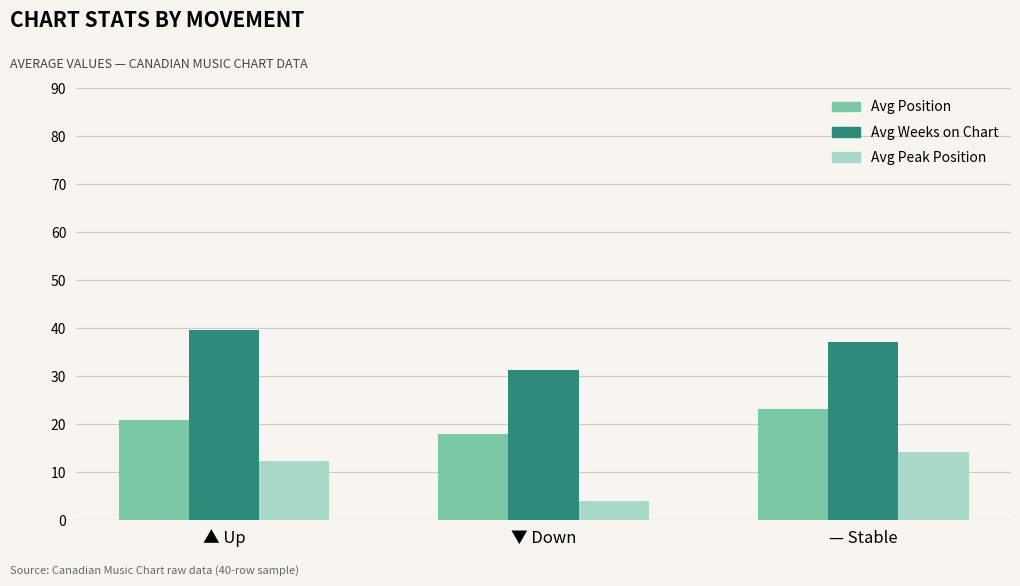

At which category does the chart reach its peak across all series?

▲ Up